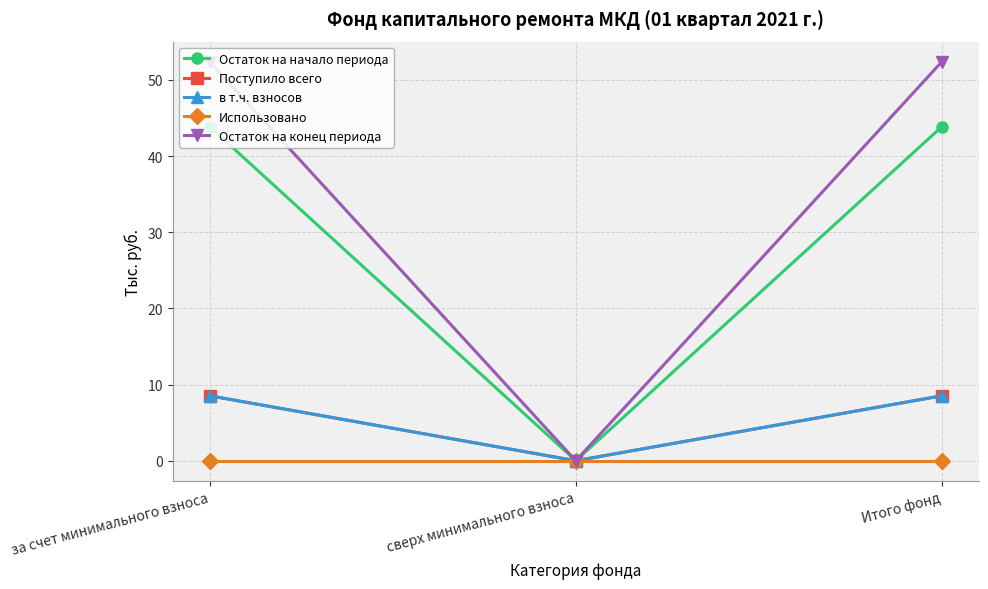

What is the difference between the maximum and minimum values in the Остаток на конец периода series?

52.4